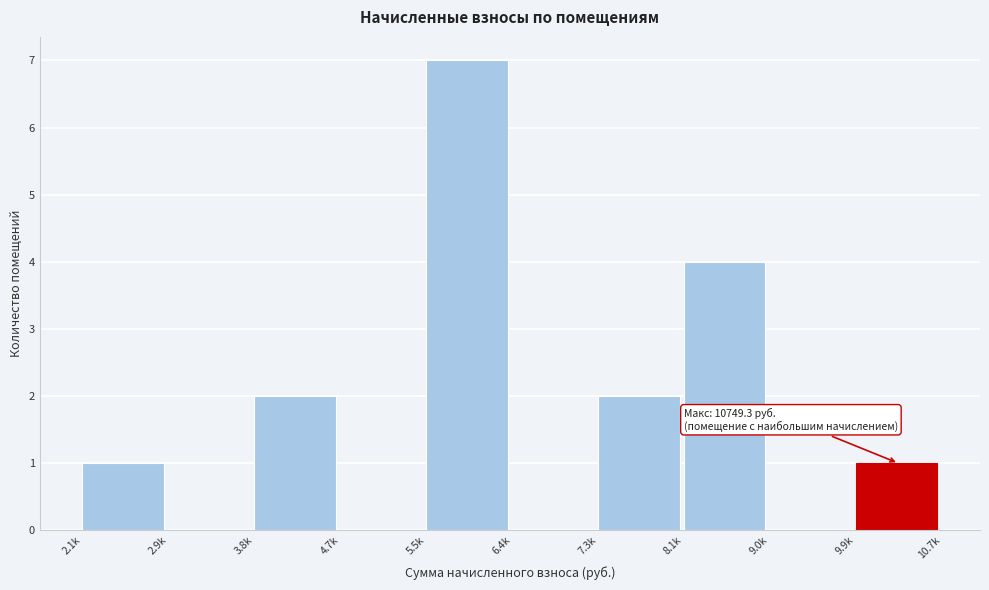

Reading left to right, list all the values displayed in this chart.

2.1k=1	2.9k=0	3.8k=2	4.7k=0	5.5k=7	6.4k=0	7.3k=2	8.1k=4	9.0k=0	9.9k=1